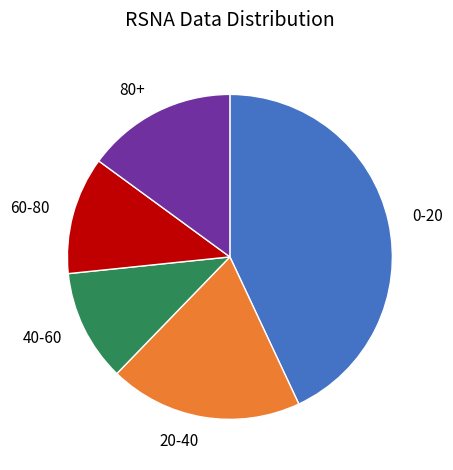

The 80+ slice represents 15% of the pie. True or false?

True